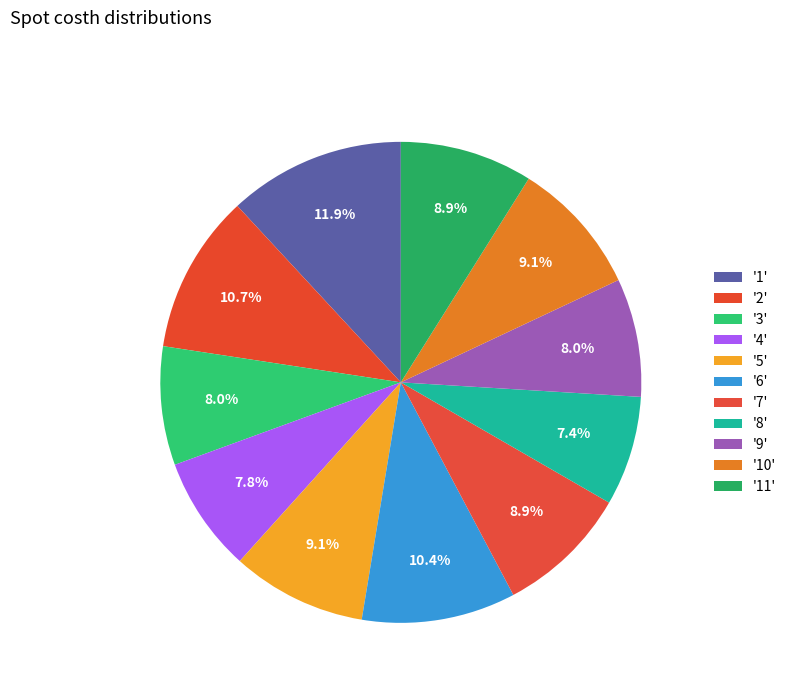

Count the number of slices in the pie.

11